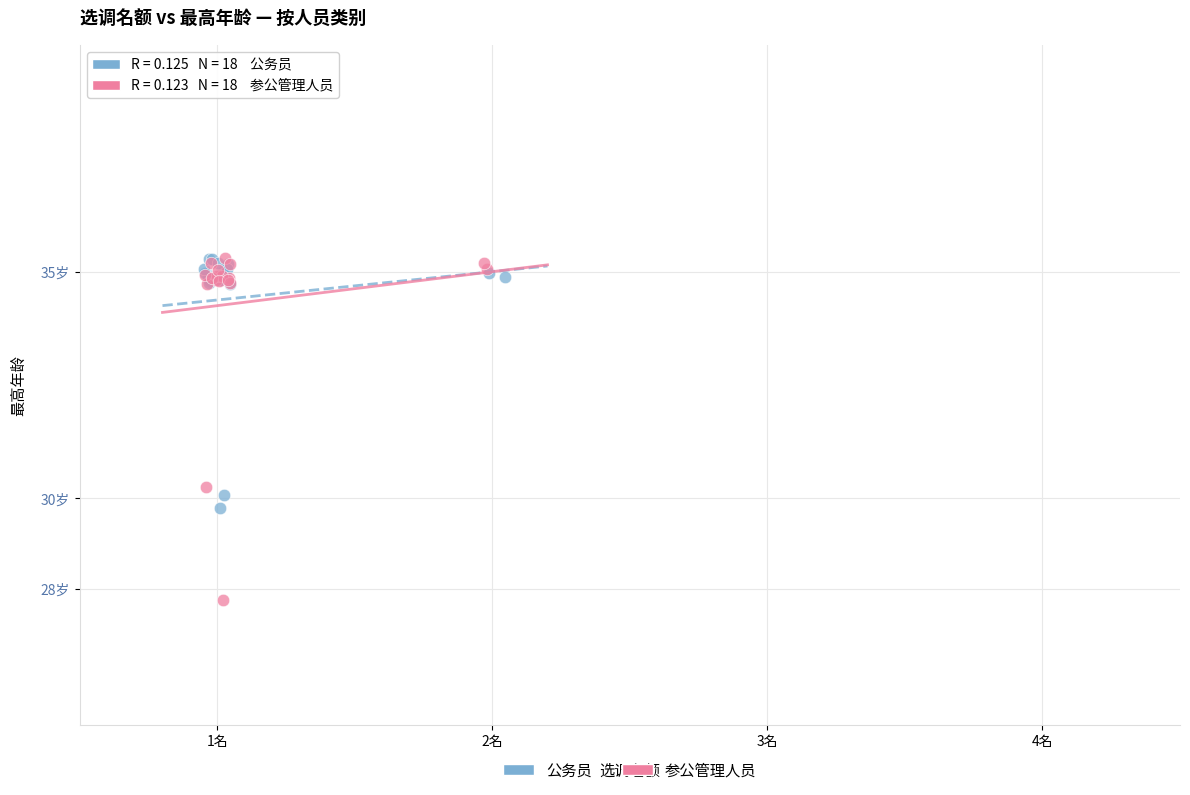

Which series reaches the minimum Y coordinate?

参公管理人员